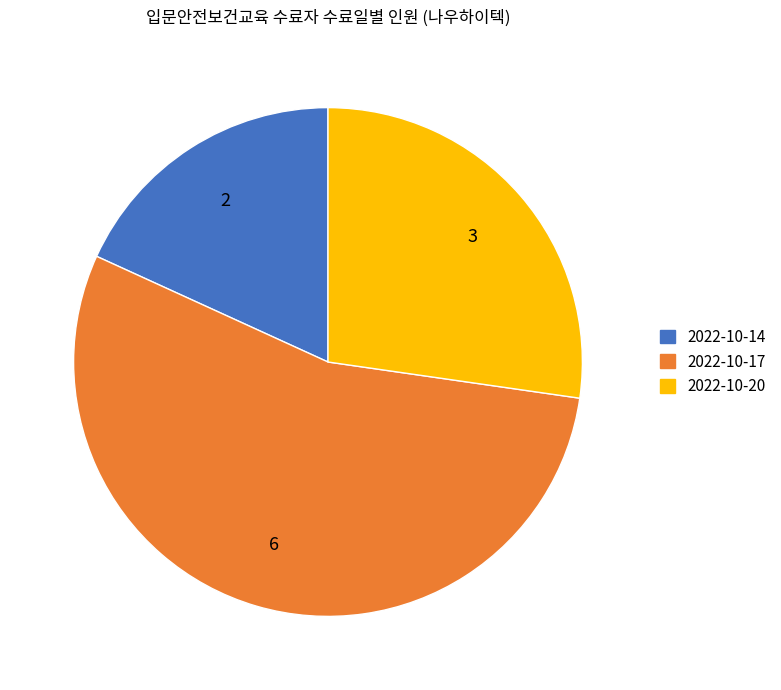

Between 2022-10-14 and 2022-10-20, which is larger?

2022-10-20